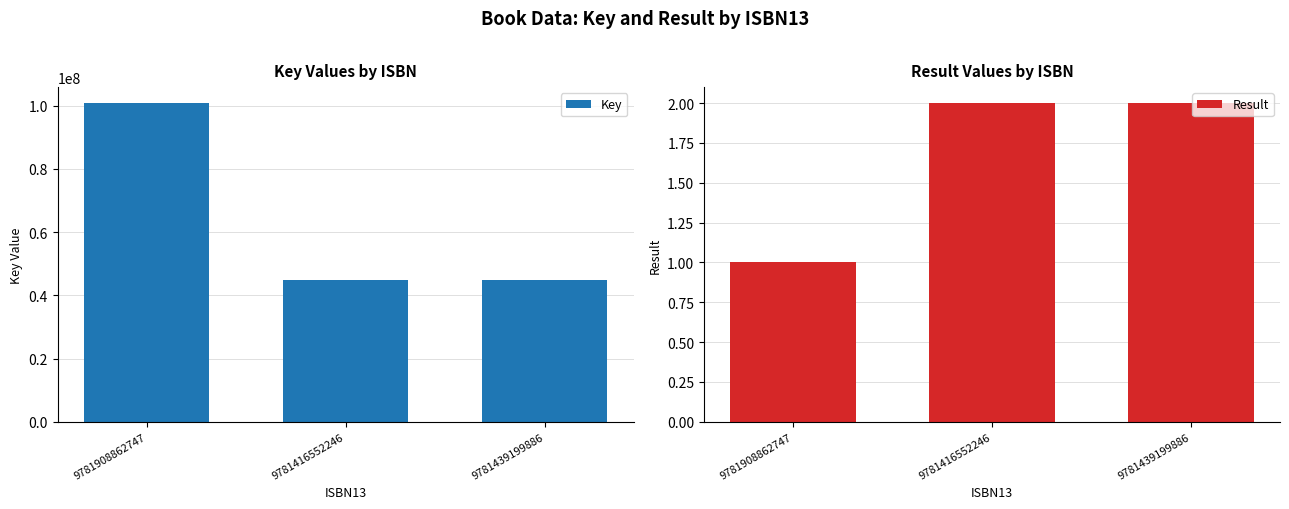

Which series has the largest range (max minus min)?

Key